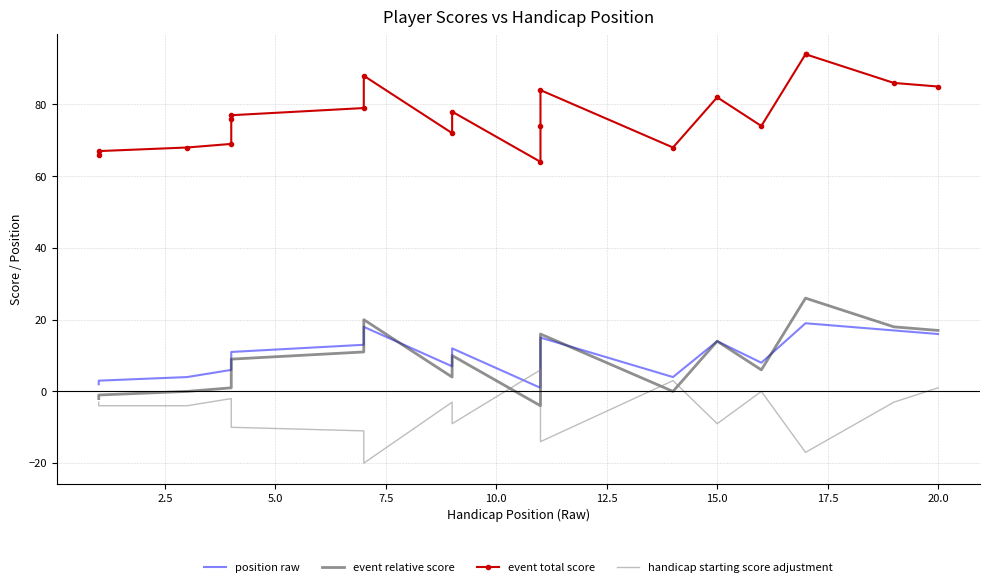

Reading right to left, what are all the values shown in this chart?

position raw: 16	17	19	19	8	14	4	15	8	1	12	7	18	13	11	10	6	4	3	2
event relative score: 17	18	26	26	6	14	0	16	6	-4	10	4	20	11	9	8	1	0	-1	-2
event total score: 85	86	94	94	74	82	68	84	74	64	78	72	88	79	77	76	69	68	67	66
handicap starting score adjustment: 1	-3	-17	-17	0	-9	3	-14	-4	6	-9	-3	-20	-11	-10	-9	-2	-4	-4	-3